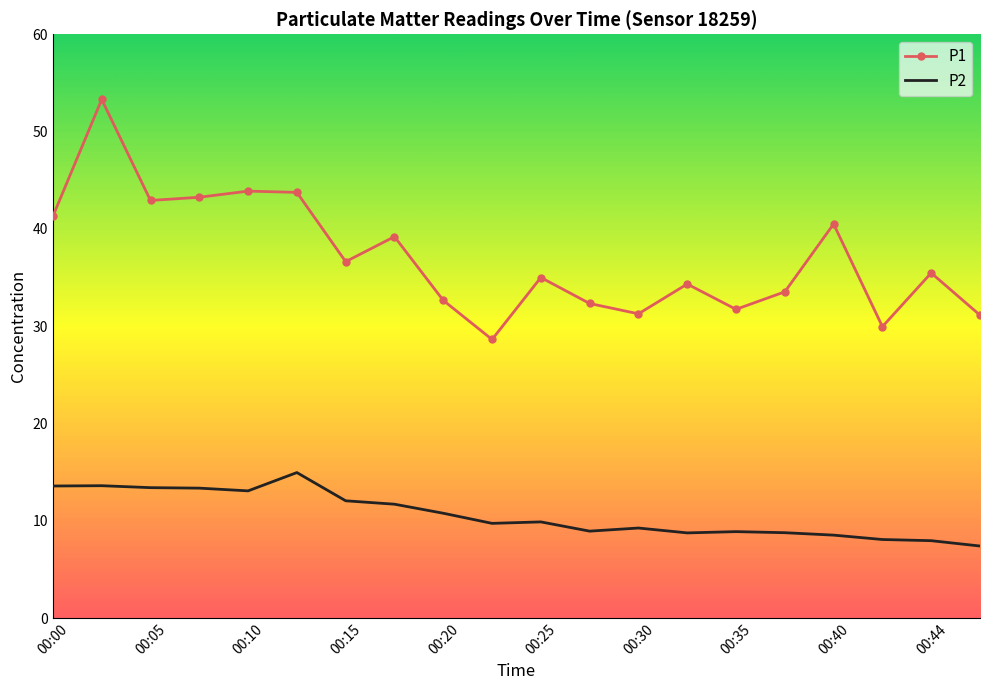

Which series has the largest total across all categories?

P1